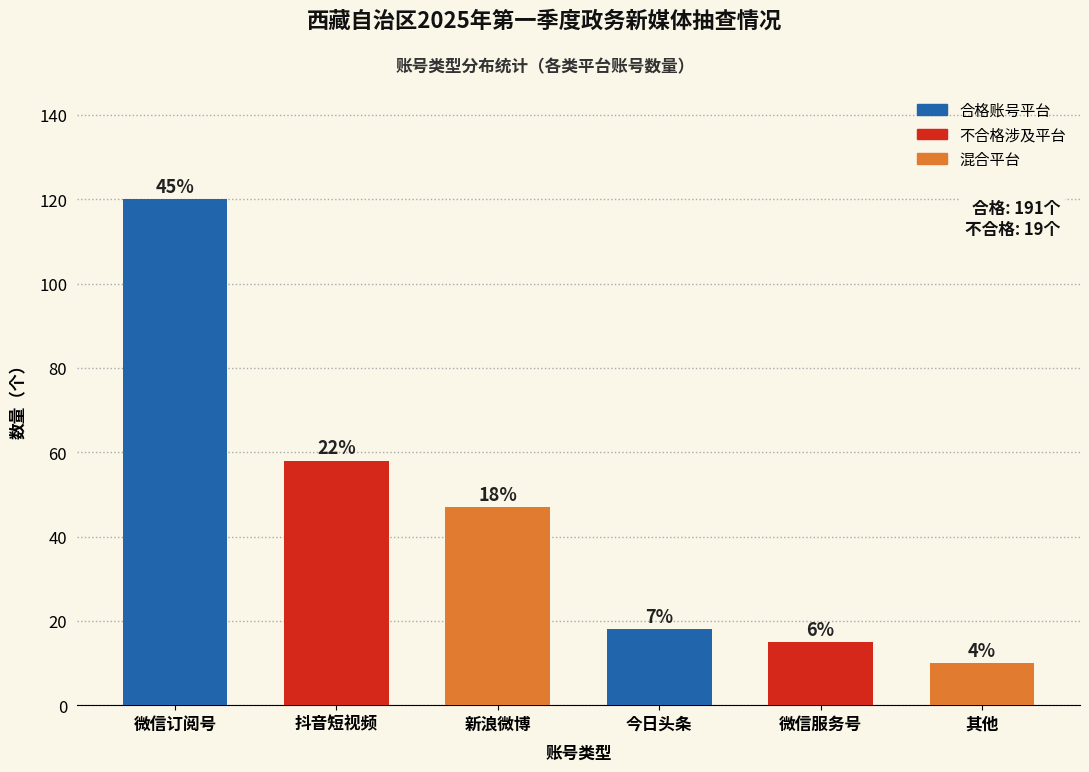

Does the chart contain any negative values?

No